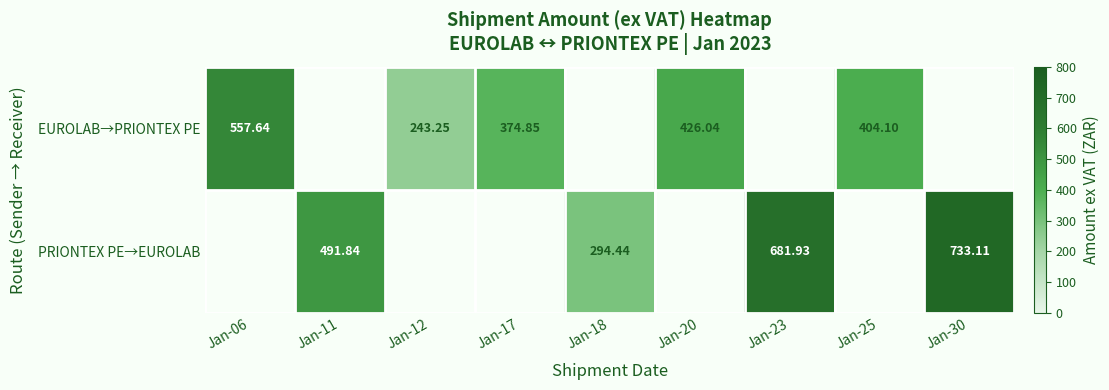

Is the value of PRIONTEX PE→EUROLAB at Jan-30 greater than the value of EUROLAB→PRIONTEX PE at Jan-25?

Yes